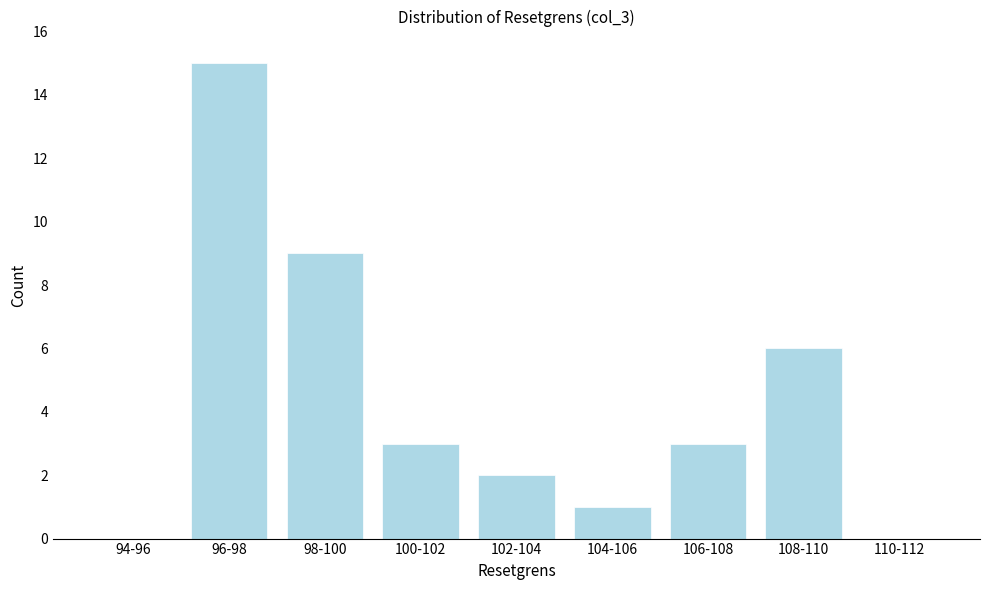

Reading left to right, list all the values displayed in this chart.

94-96=0	96-98=15	98-100=9	100-102=3	102-104=2	104-106=1	106-108=3	108-110=6	110-112=0